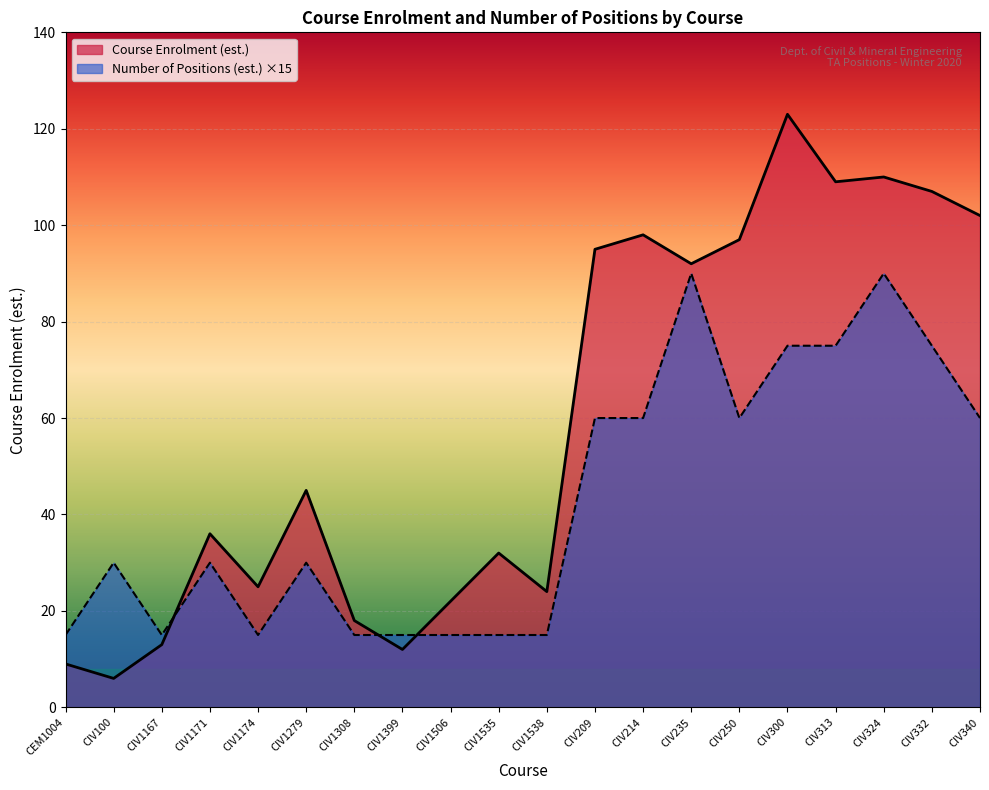

At which category does Number of Positions (est.) reach its first local valley?

CIV1167